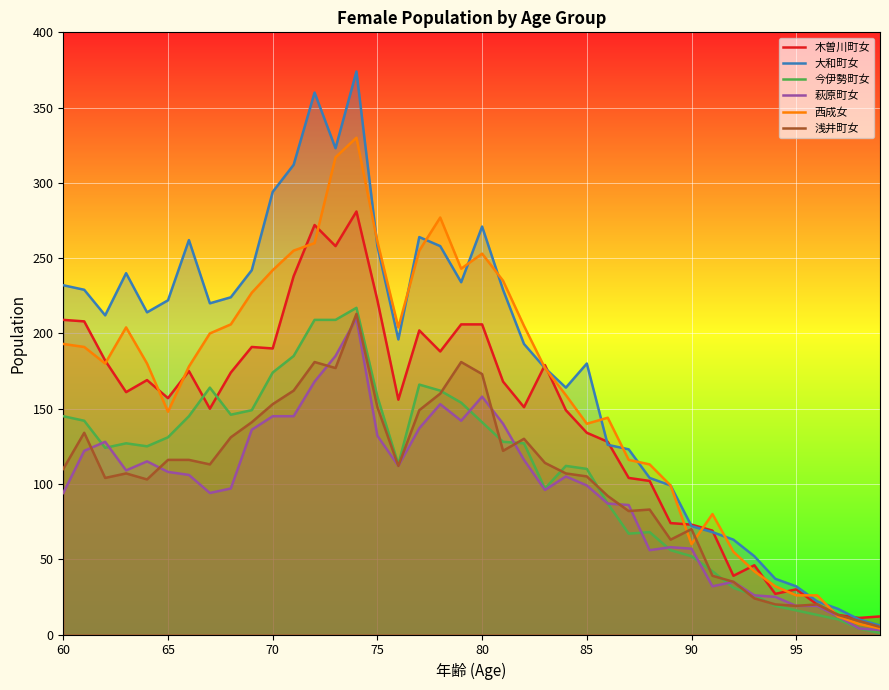

Rank the series by their maximum value, from highest to lowest.

大和町女, 西成女, 木曽川町女, 今伊勢町女, 浅井町女, 萩原町女